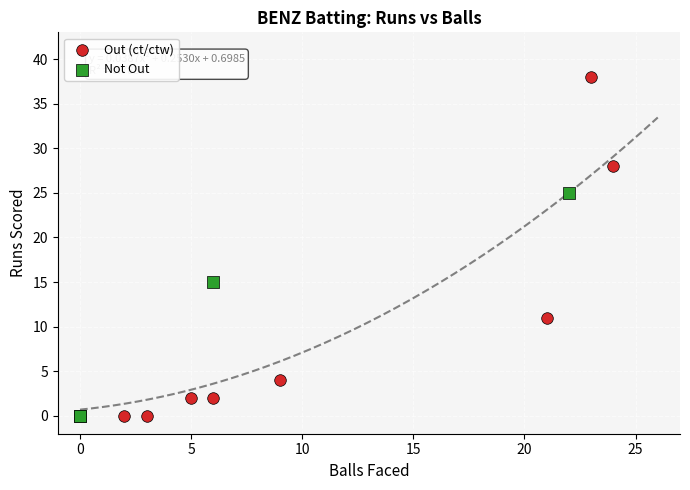

Which series reaches the maximum Y coordinate?

Out (ct/ctw)